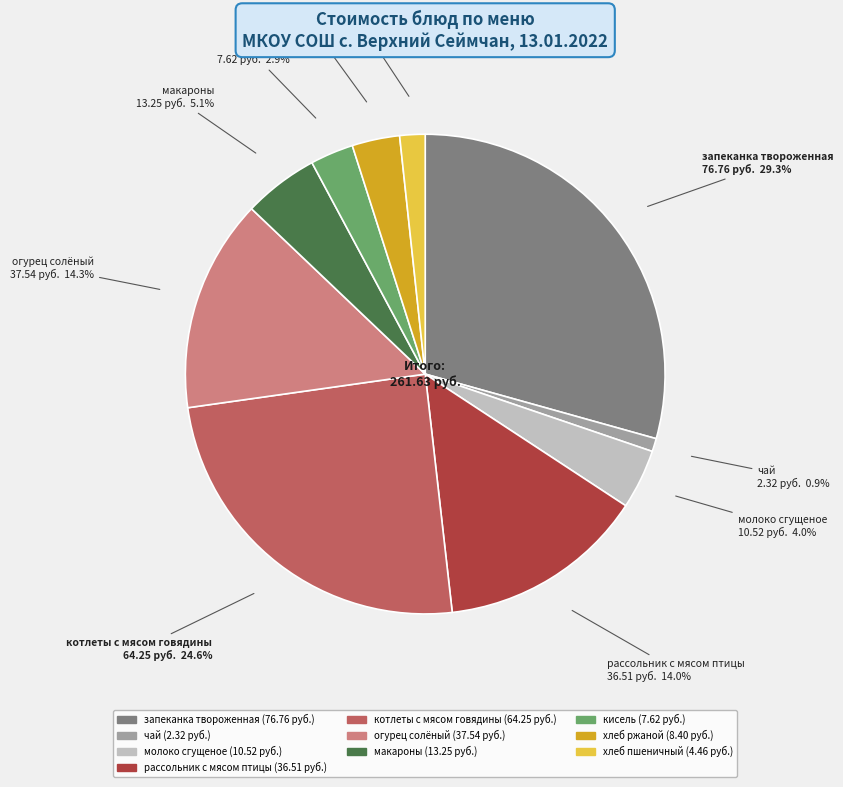

What is the smallest slice in the pie chart?

чай